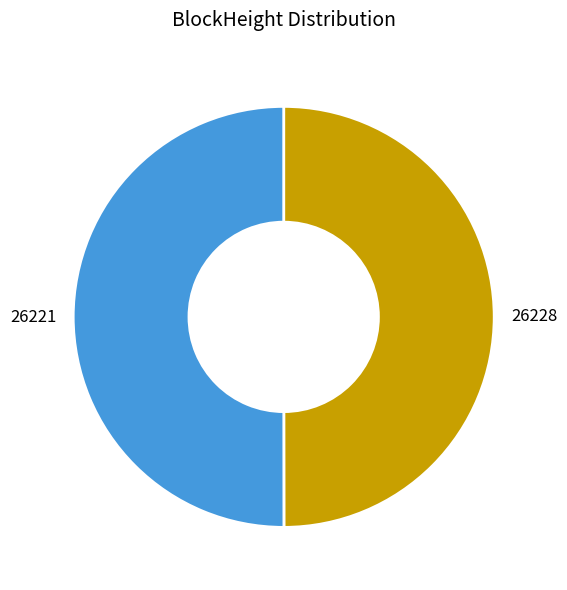

Is it true that 26221 is 50% of the pie?

True